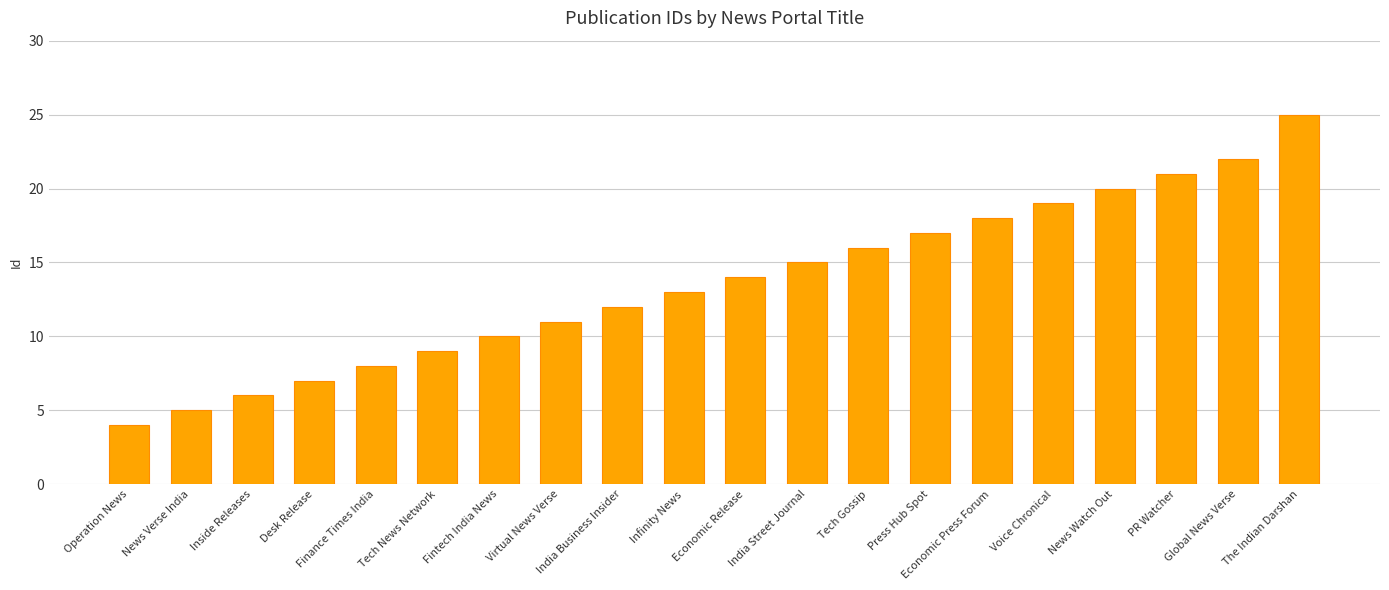

Rank the categories by value from highest to lowest.

The Indian Darshan, Global News Verse, PR Watcher, News Watch Out, Voice Chronical, Economic Press Forum, Press Hub Spot, Tech Gossip, India Street Journal, Economic Release, Infinity News, India Business Insider, Virtual News Verse, Fintech India News, Tech News Network, Finance Times India, Desk Release, Inside Releases, News Verse India, Operation News